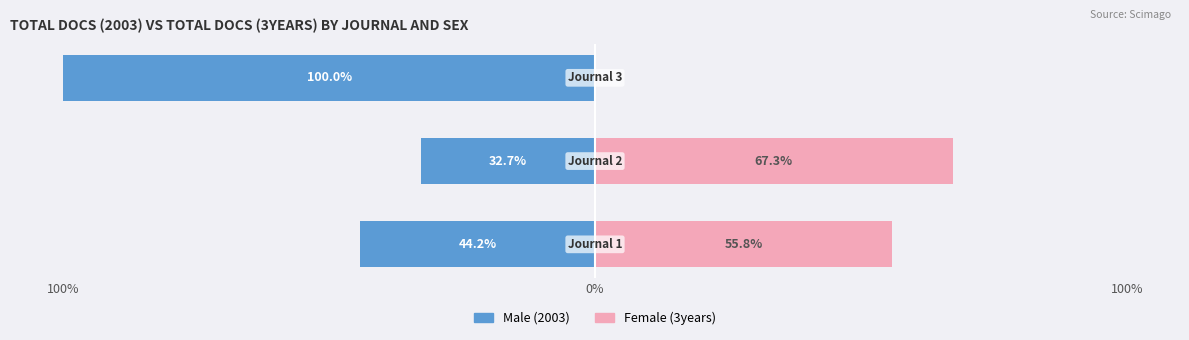

Reading left to right, what are all the values shown in this chart?

Male: -44.2	-32.7	-100.0
Female: 55.8	67.3	0.0